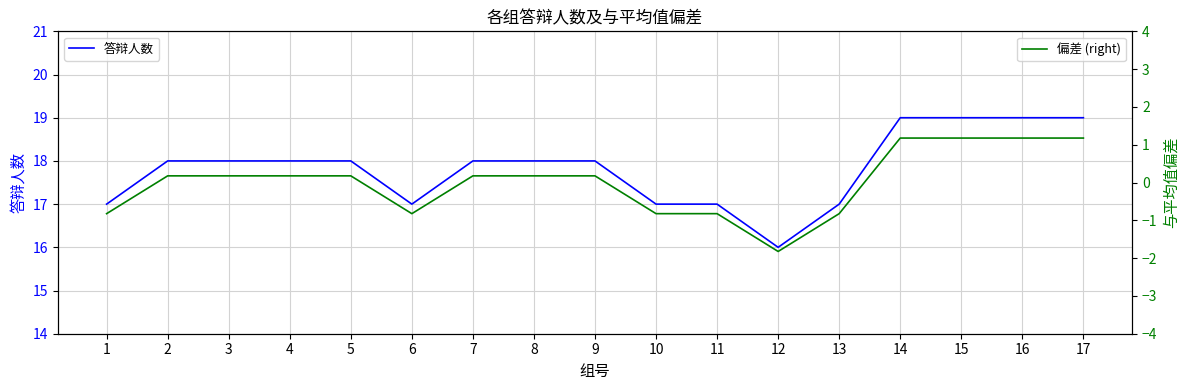

True or false: 偏差 (right) and 答辩人数 intersect in this chart.

False